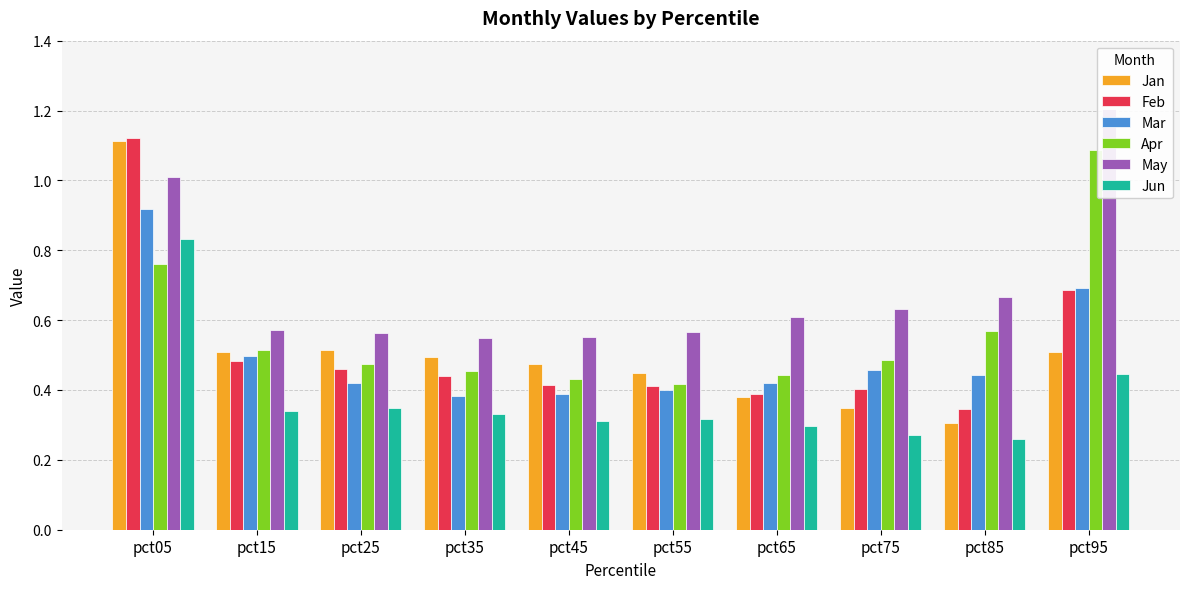

At how many categories does at least one series exceed 0?

10